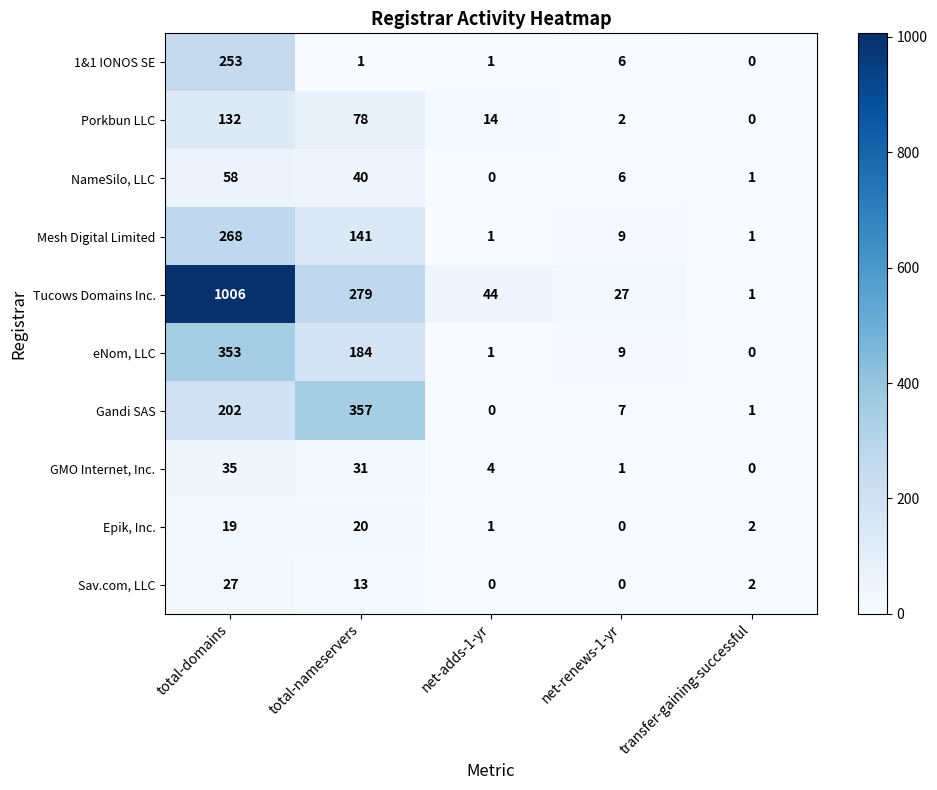

What is the difference between the Porkbun LLC values at total-nameservers and transfer-gaining-successful?

78